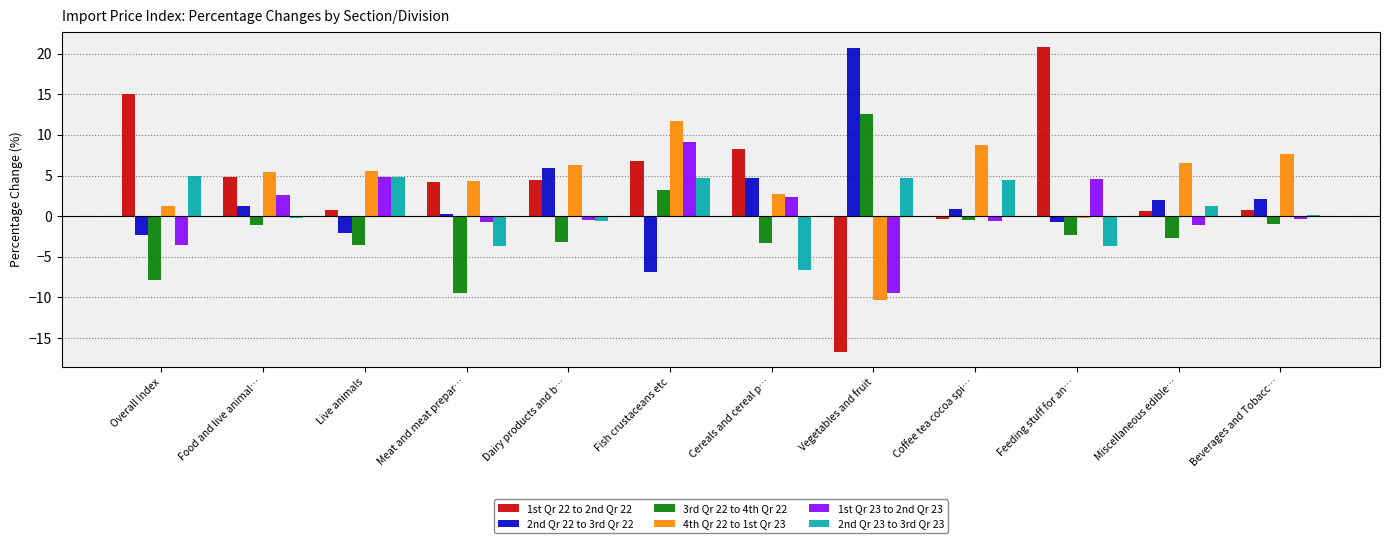

Which series has the widest spread of values?

1st Qr 22 to 2nd Qr 22